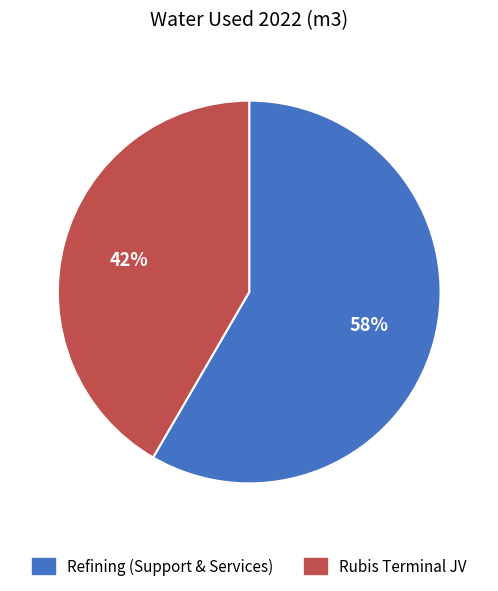

Which category has the biggest portion of the pie?

Refining (Support & Services)